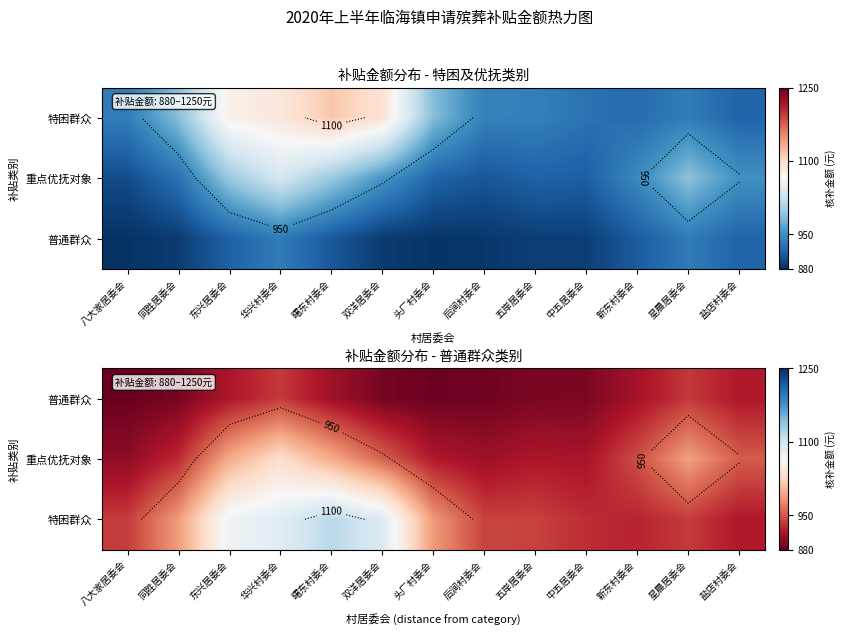

What is the total value across all series at 五岸居委会?

2745.2